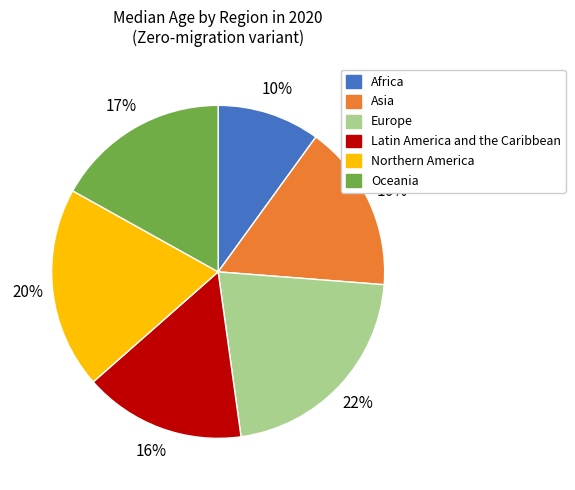

How many slices are in this pie chart?

6